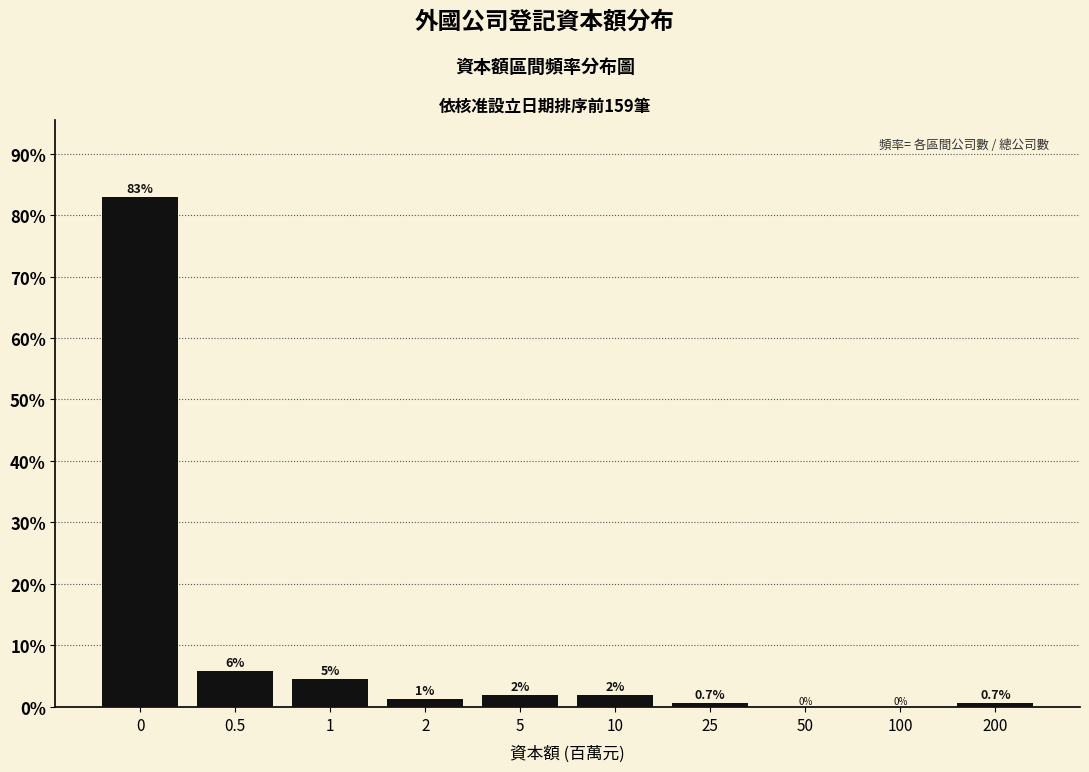

What is the greatest value displayed?

83.0